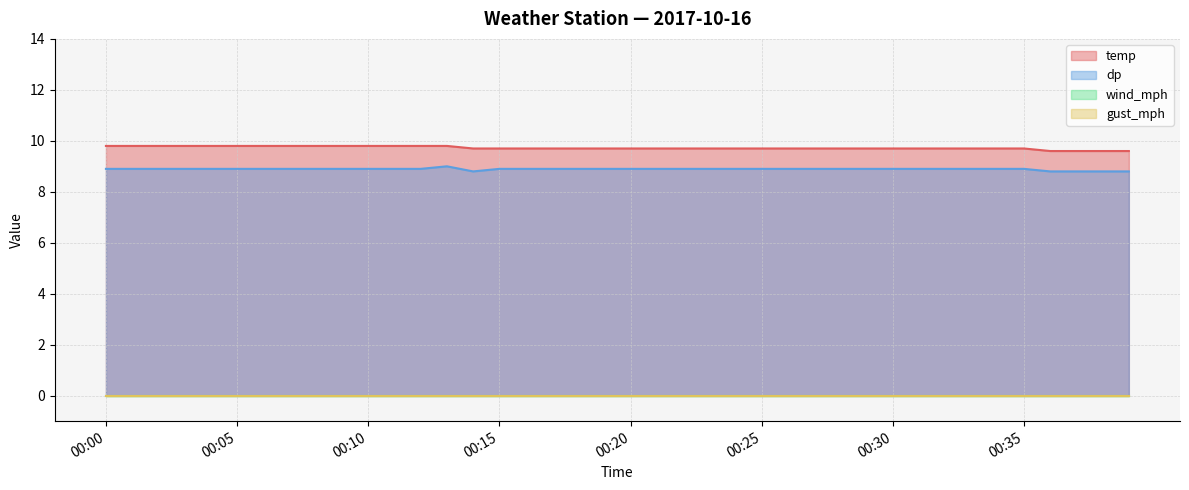

How many dp values are between 8 and 9?

40